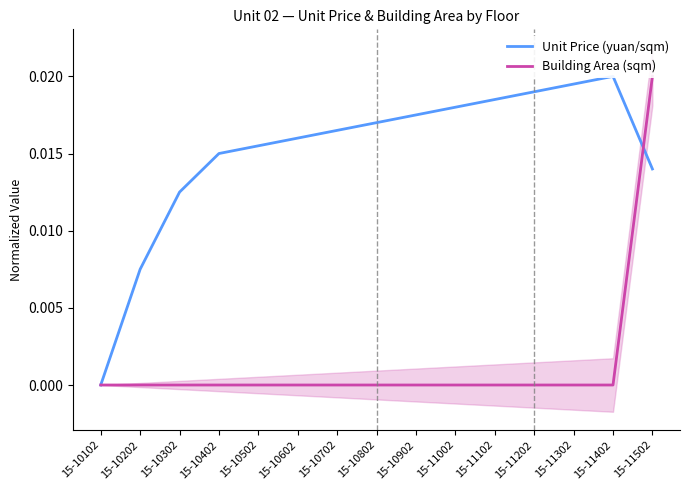

What are all the series names shown in the legend?

Unit Price (yuan/sqm), Building Area (sqm)